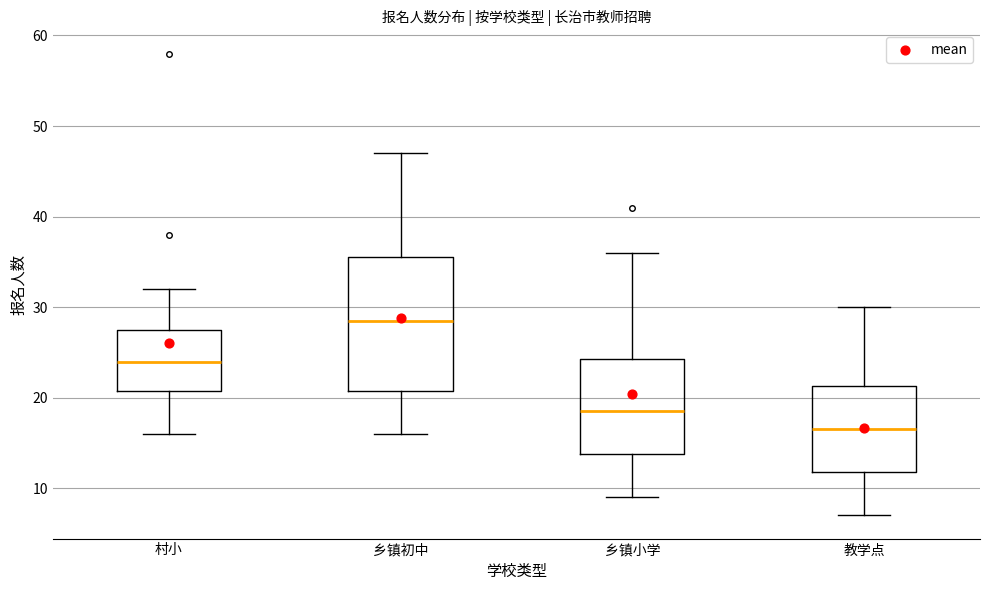

Comparing the boxes themselves (not the whiskers), which one is the tallest?

乡镇初中